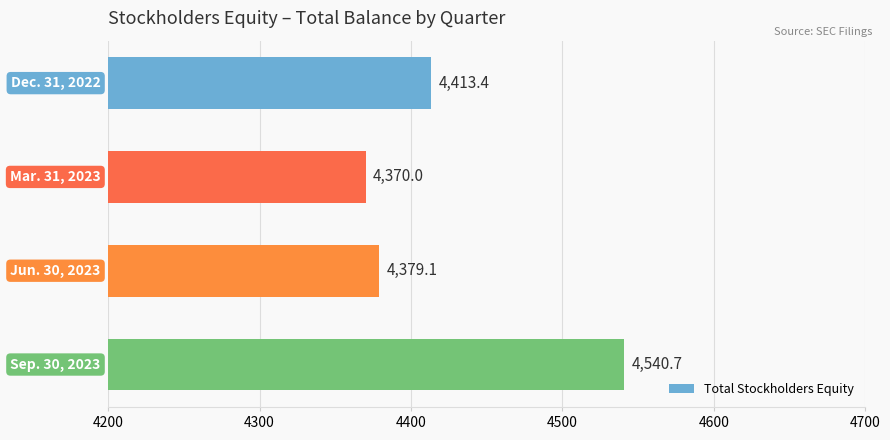

What is the average value?

4425.8